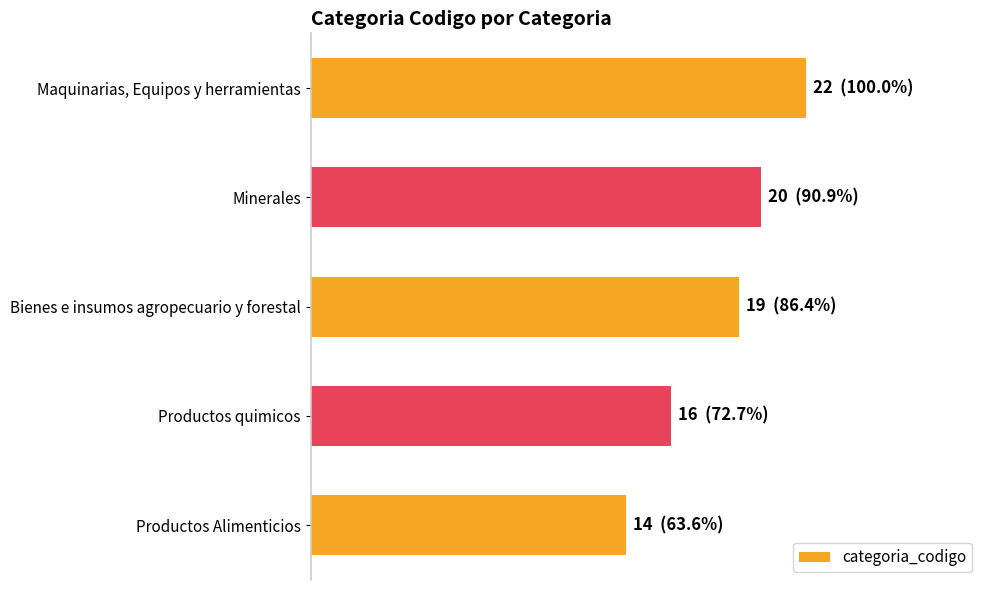

What is the maximum value shown in the chart?

22